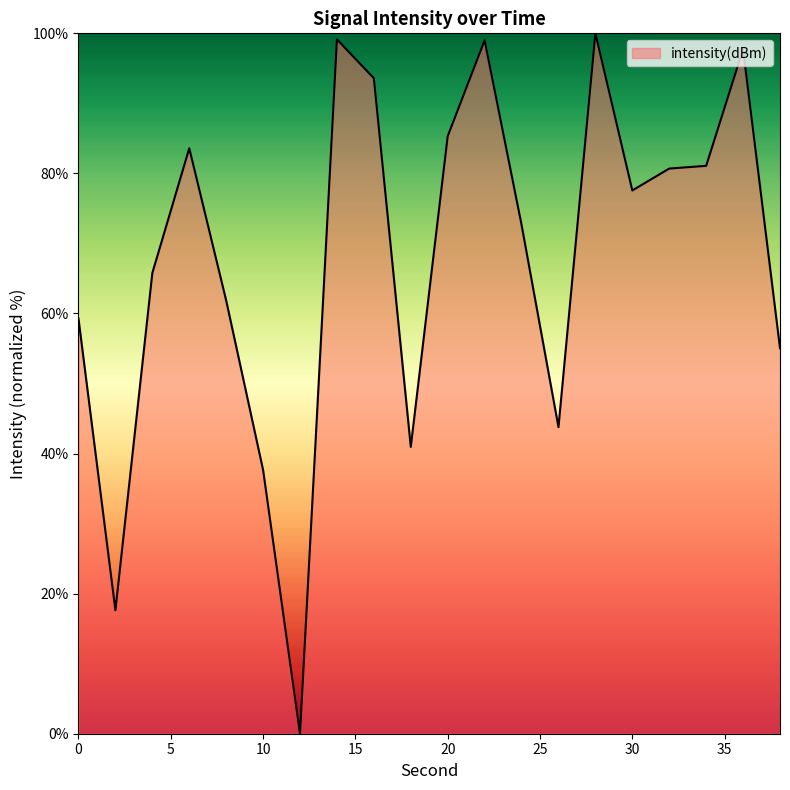

What is the greatest value displayed?

100.0